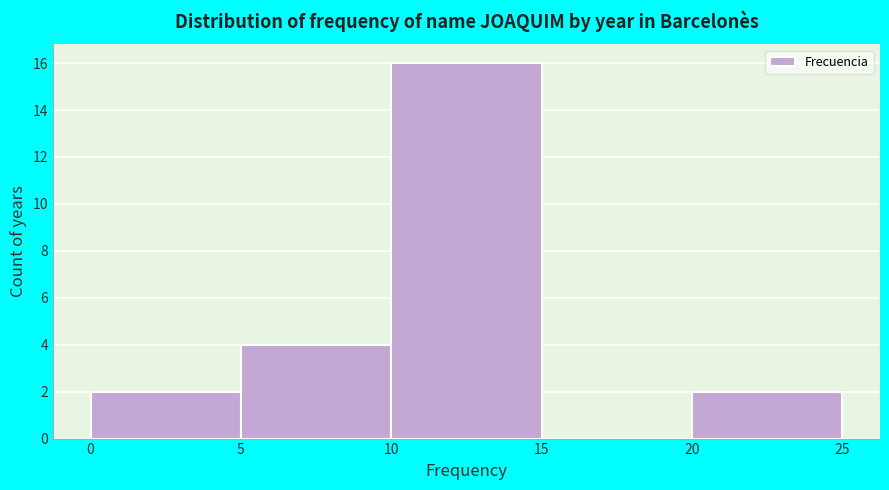

Reading left to right, transcribe this chart: for each bar, give the range it covers on the x-axis and its height. The values are not printed on the chart, so give them approximately, as read against the axis.

0 to 5: 2
5 to 10: 4
10 to 15: 16
15 to 20: 0
20 to 25: 2